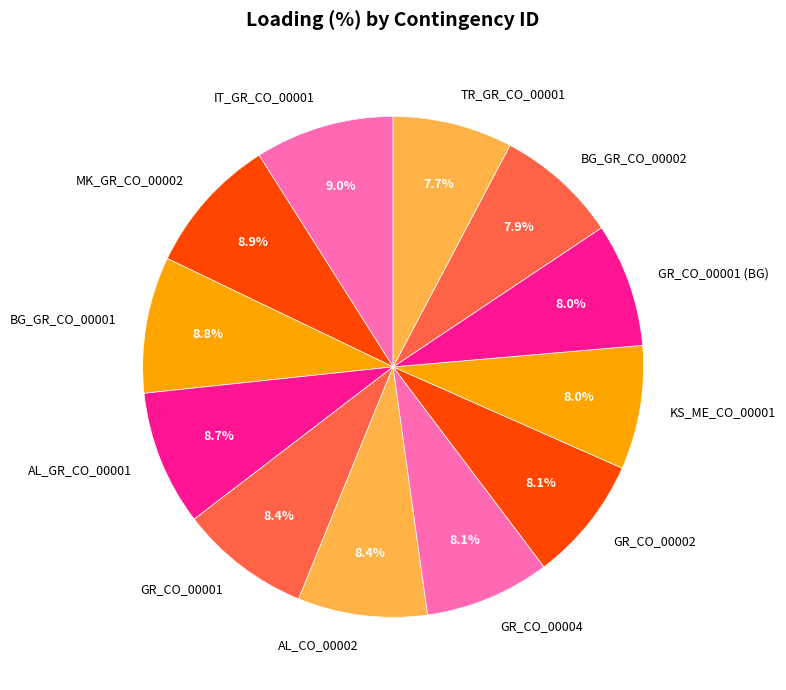

What is the ratio of the value at KS_ME_CO_00001 to the value at MK_GR_CO_00002?

0.9